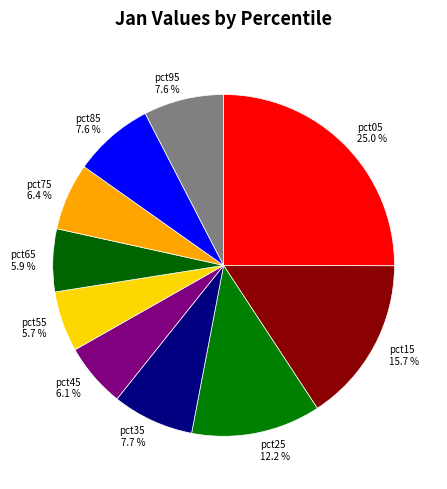

Between pct75 and pct85, which is larger?

pct85